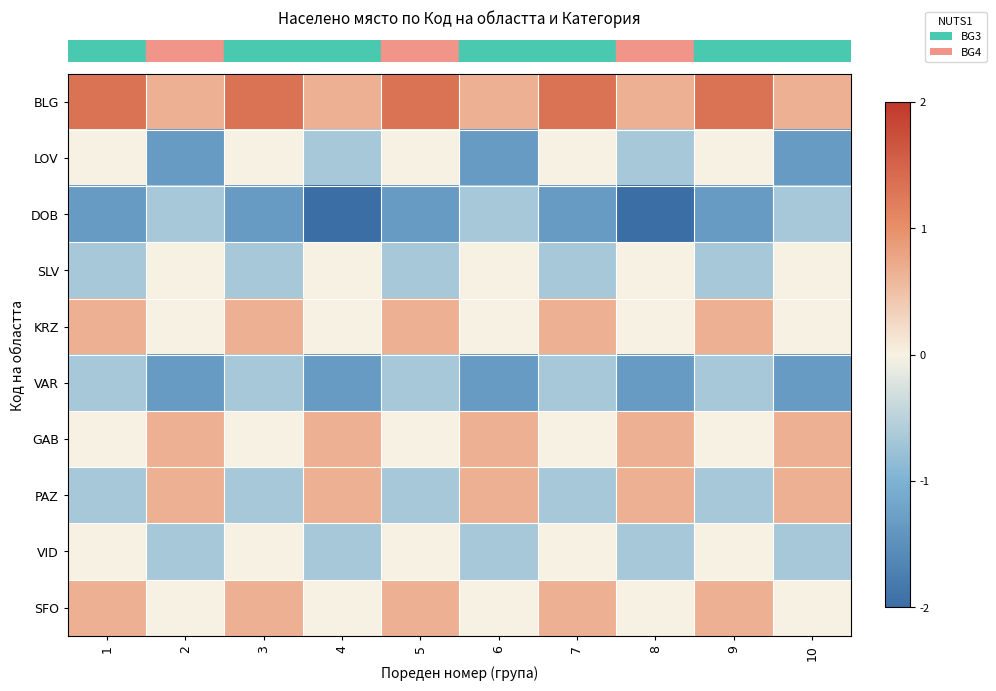

What is the difference between the highest and lowest values at 8?

2.7